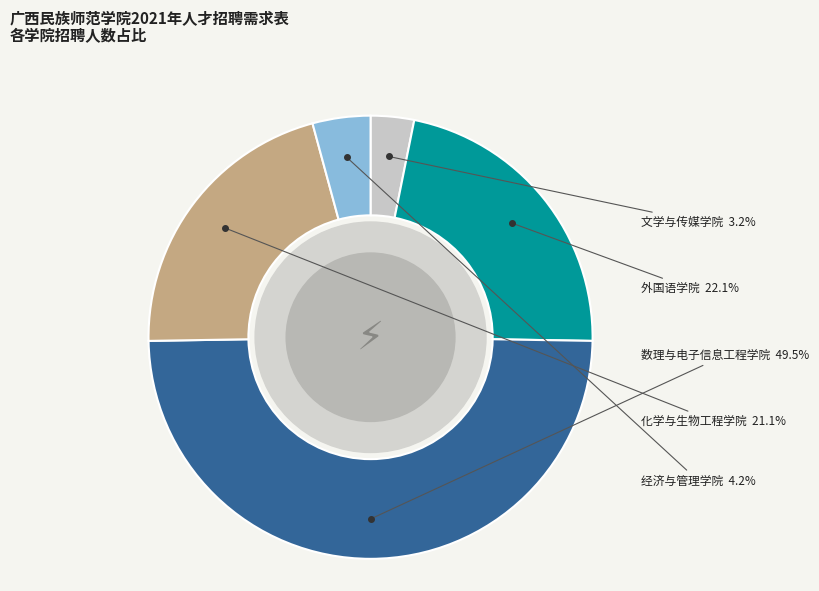

Between 化学与生物工程学院 and 经济与管理学院, which is larger?

化学与生物工程学院